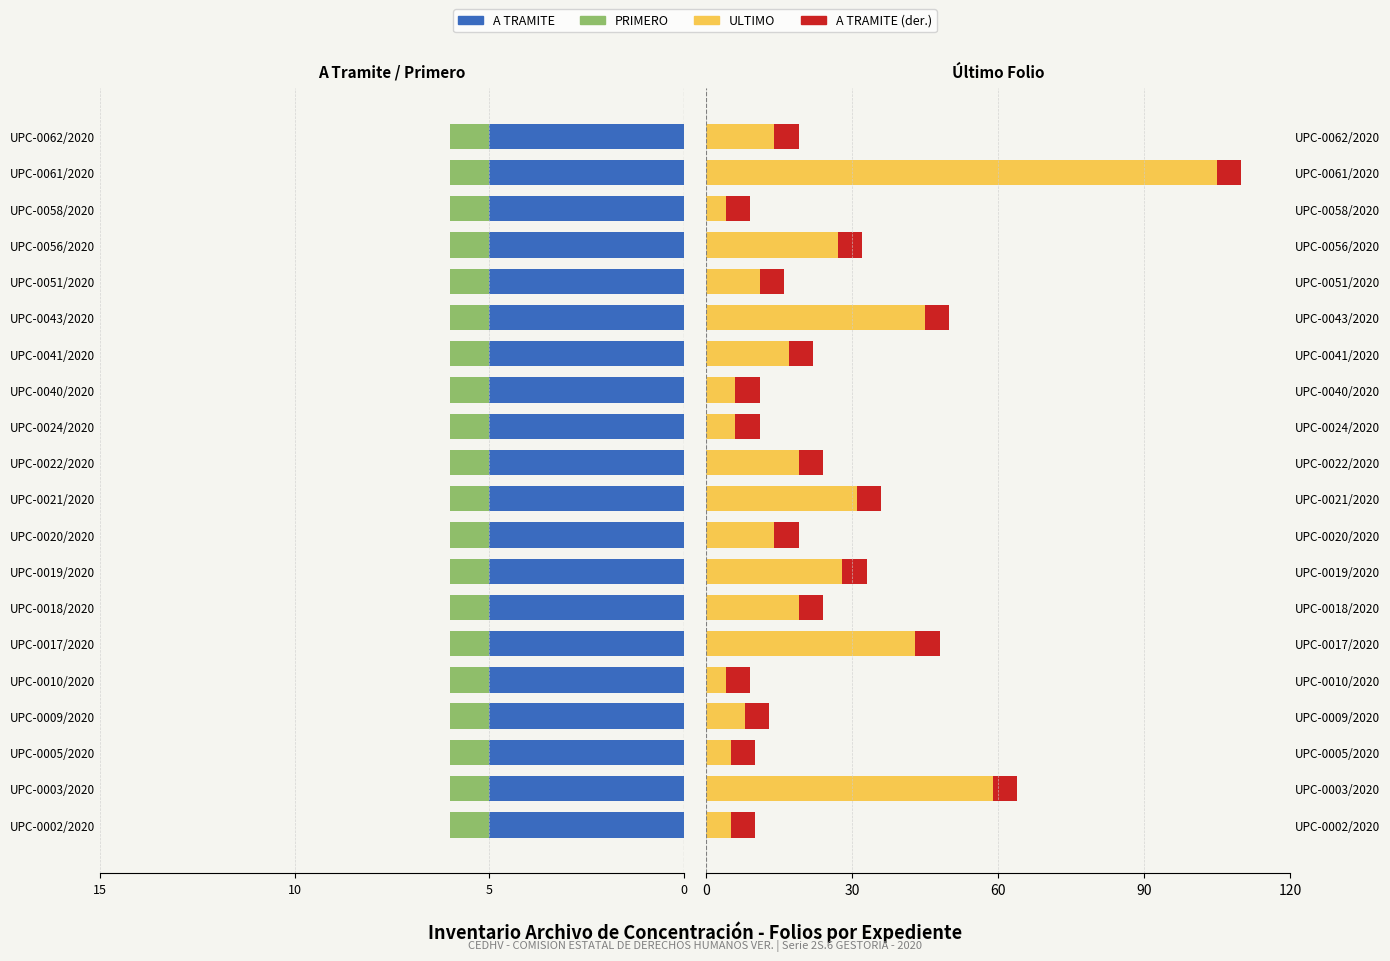

What is the value of the PRIMERO bar at the 10th from the left?

0.7